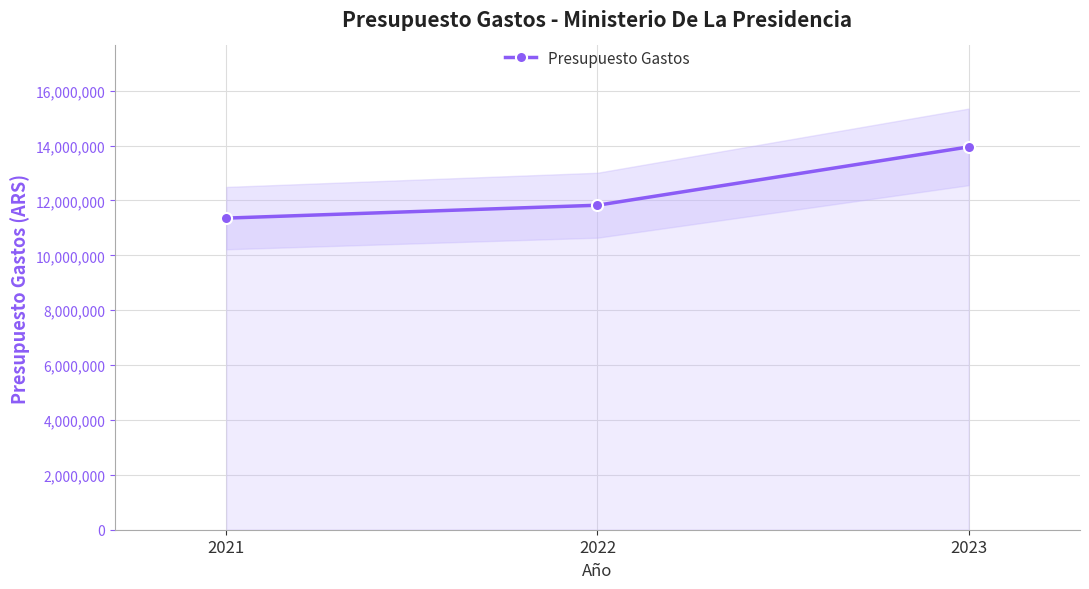

Reading left to right, extract all data points from this chart.

11356530	11826300	13952000